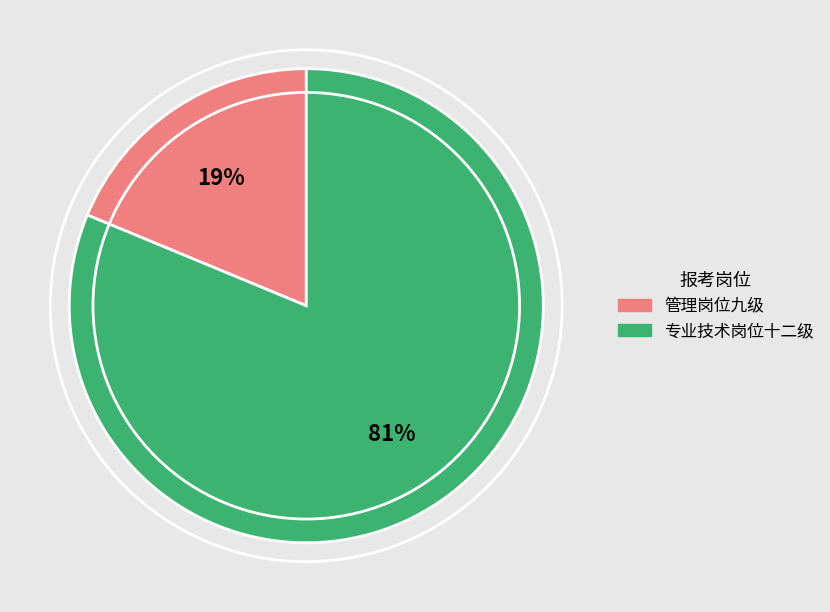

Is the sum of 管理岗位九级 and 专业技术岗位十二级 greater than half?

Yes